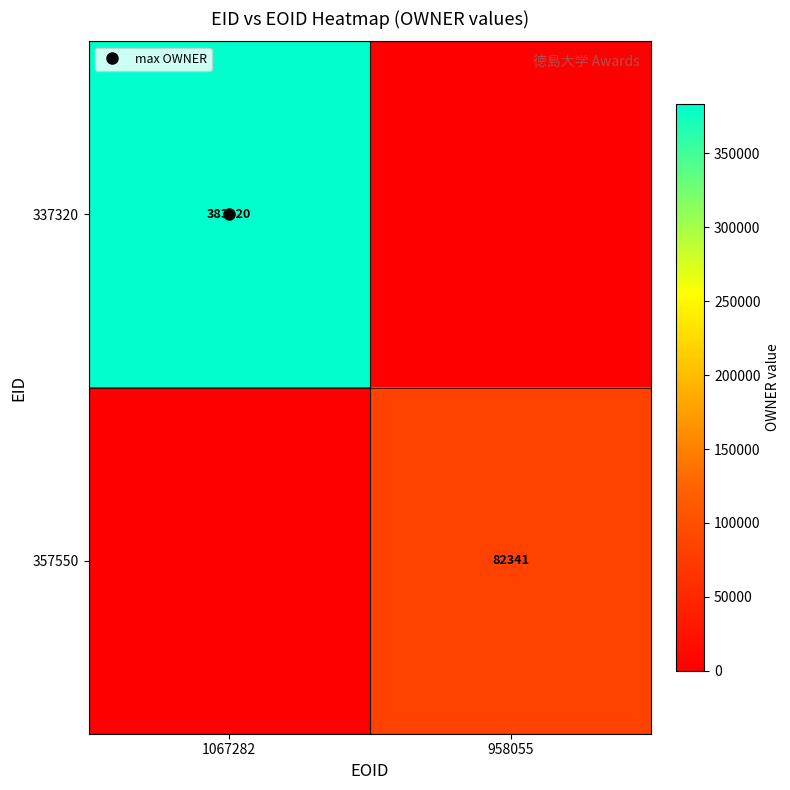

Rank the series by their average value, from highest to lowest.

337320, 357550